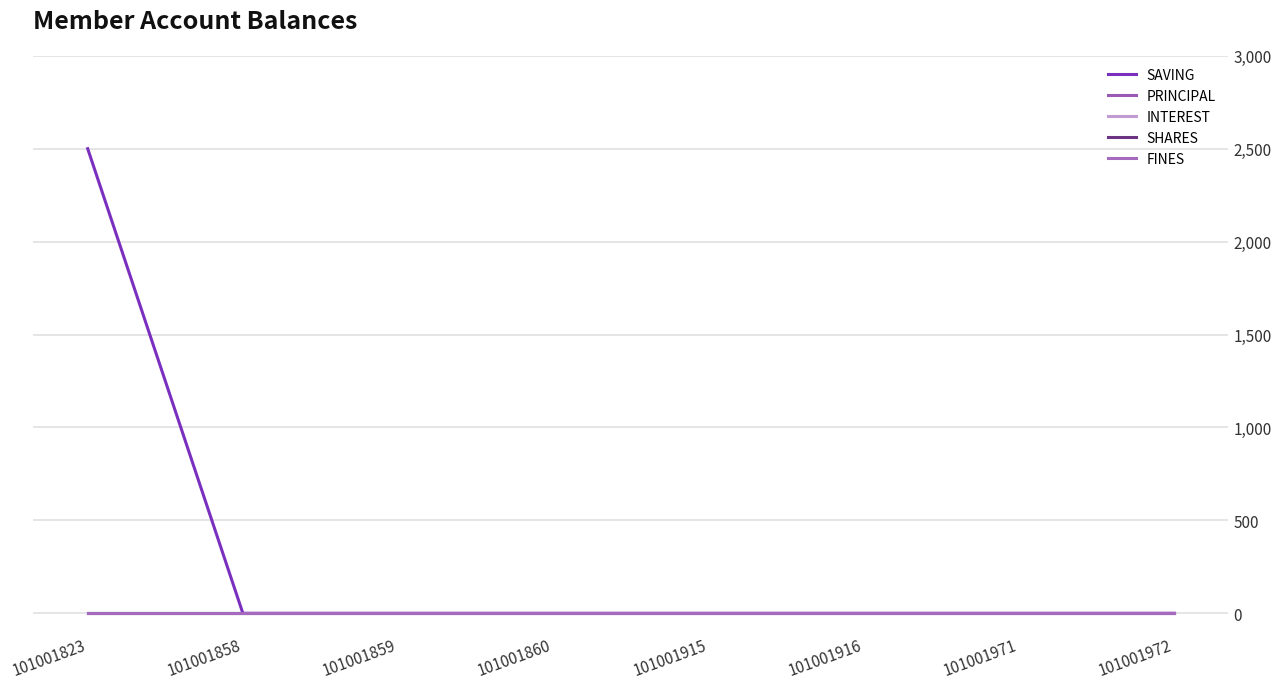

Does the chart display data point markers on the line(s)?

No